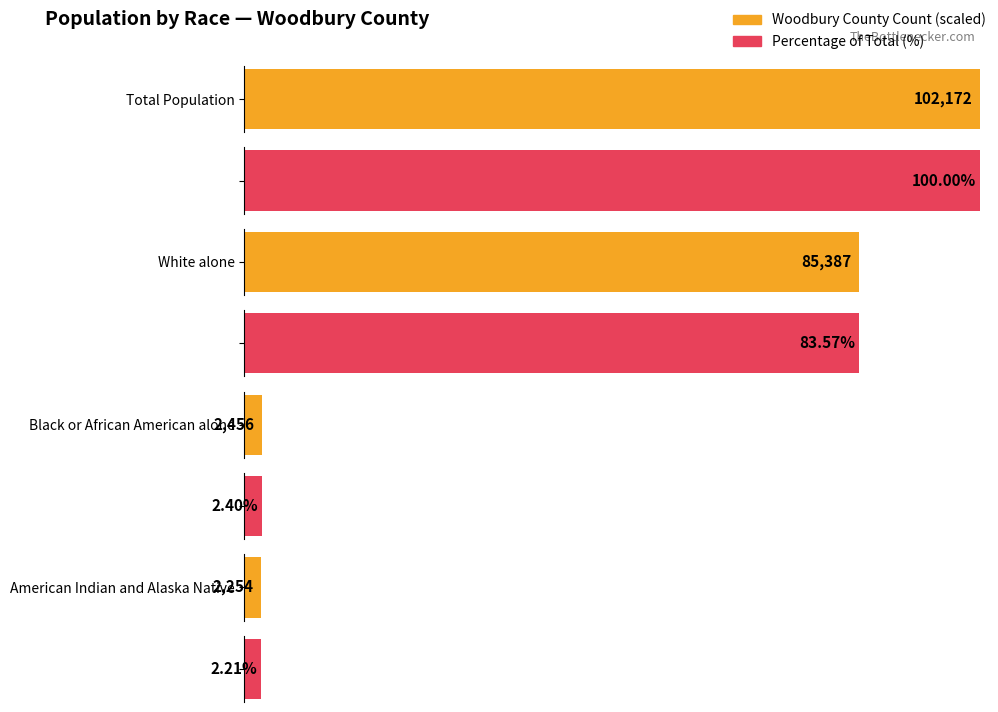

The Woodbury County series shows 85387 at White alone. True or false?

True